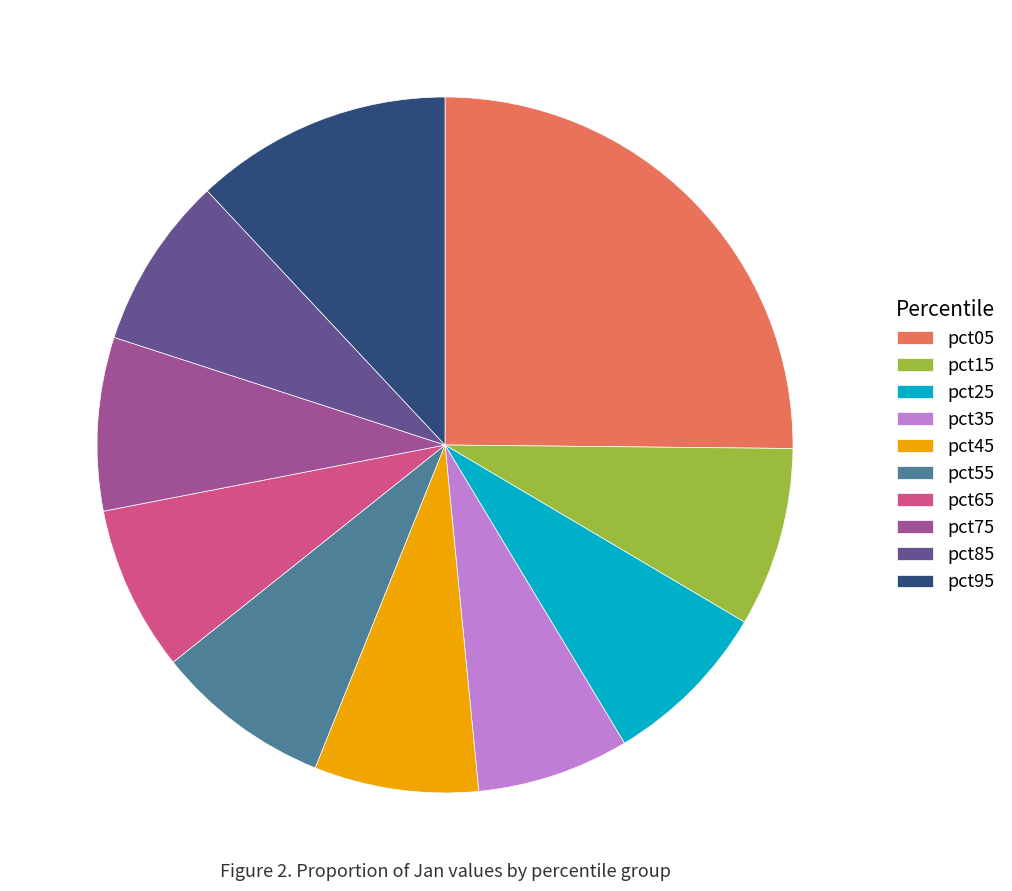

Which slice is the smallest?

pct35